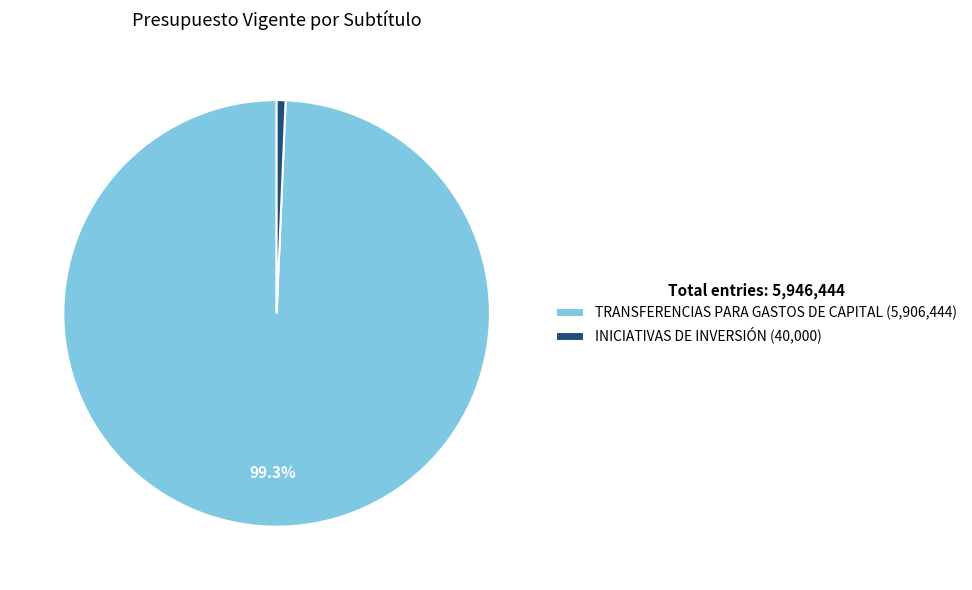

Which has a higher value, INICIATIVAS DE INVERSIÓN (40,000) or TRANSFERENCIAS PARA GASTOS DE CAPITAL (5,906,444)?

TRANSFERENCIAS PARA GASTOS DE CAPITAL (5,906,444)